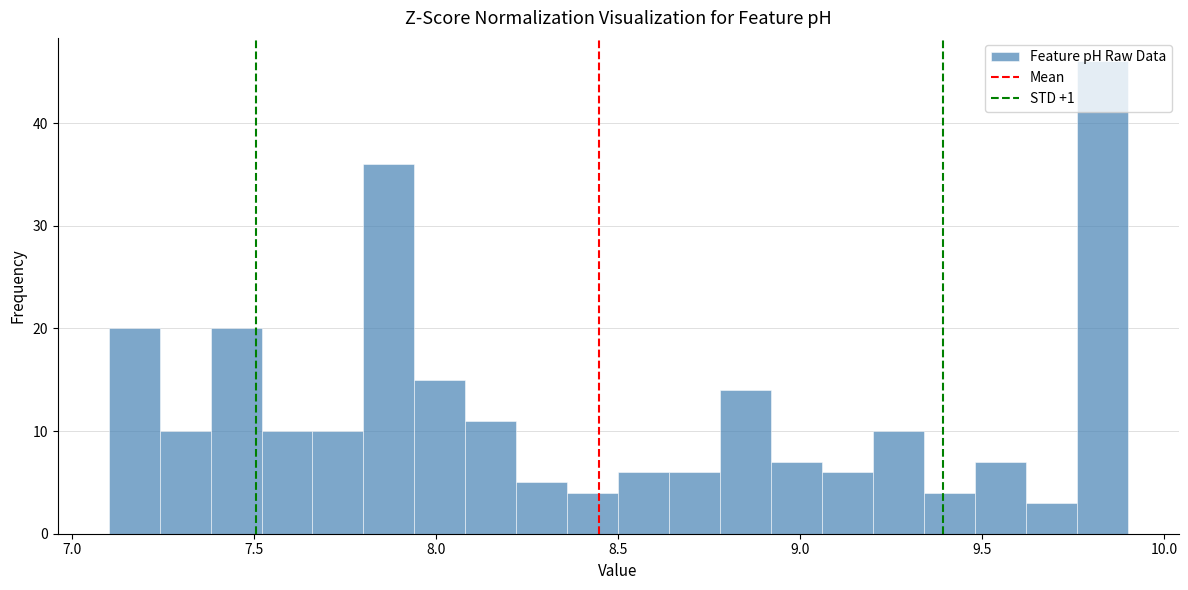

Read against the x-axis, roughly where is the centre of the tallest bar?

9.85